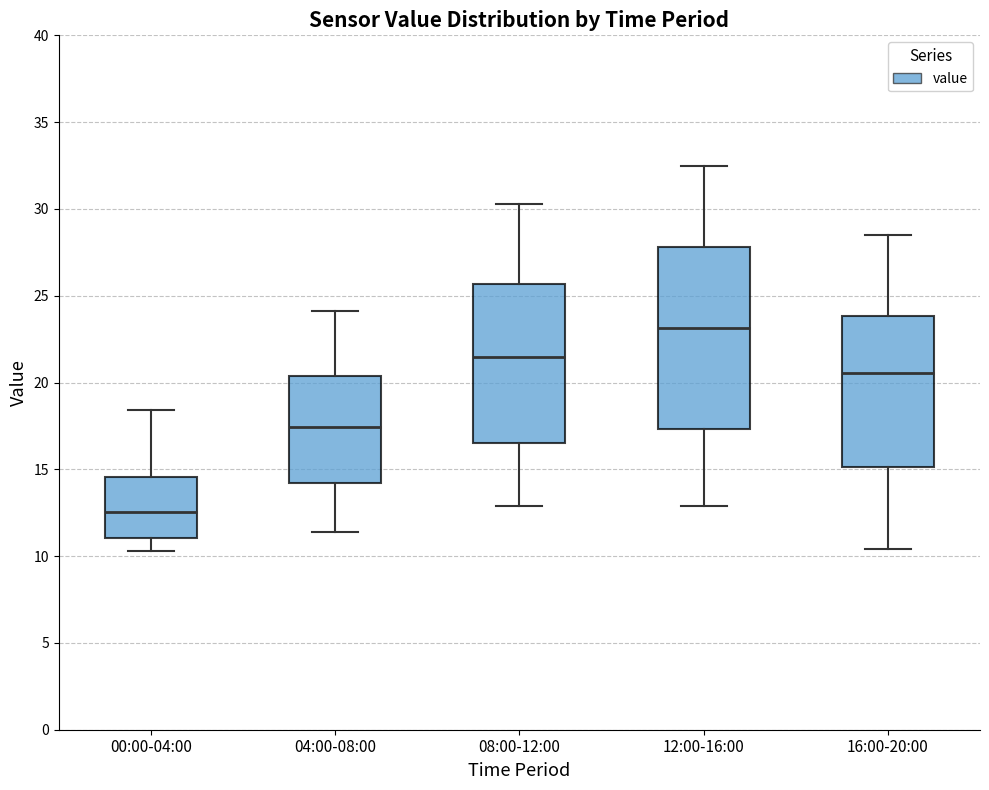

Reading left to right, transcribe this box plot: for each box, give where its median line is, the range the box spans, and where its two whiskers end, as read against the y-axis. The values are not printed on the chart, so give them approximately, as read against the axis.

00:00-04:00: median 12.5, box 11.0 to 14.5, whiskers 10.5 to 18.5
04:00-08:00: median 17.5, box 14.0 to 20.5, whiskers 11.5 to 24.0
08:00-12:00: median 21.5, box 16.5 to 25.5, whiskers 13.0 to 30.5
12:00-16:00: median 23.0, box 17.5 to 28.0, whiskers 13.0 to 32.5
16:00-20:00: median 20.5, box 15.0 to 24.0, whiskers 10.5 to 28.5